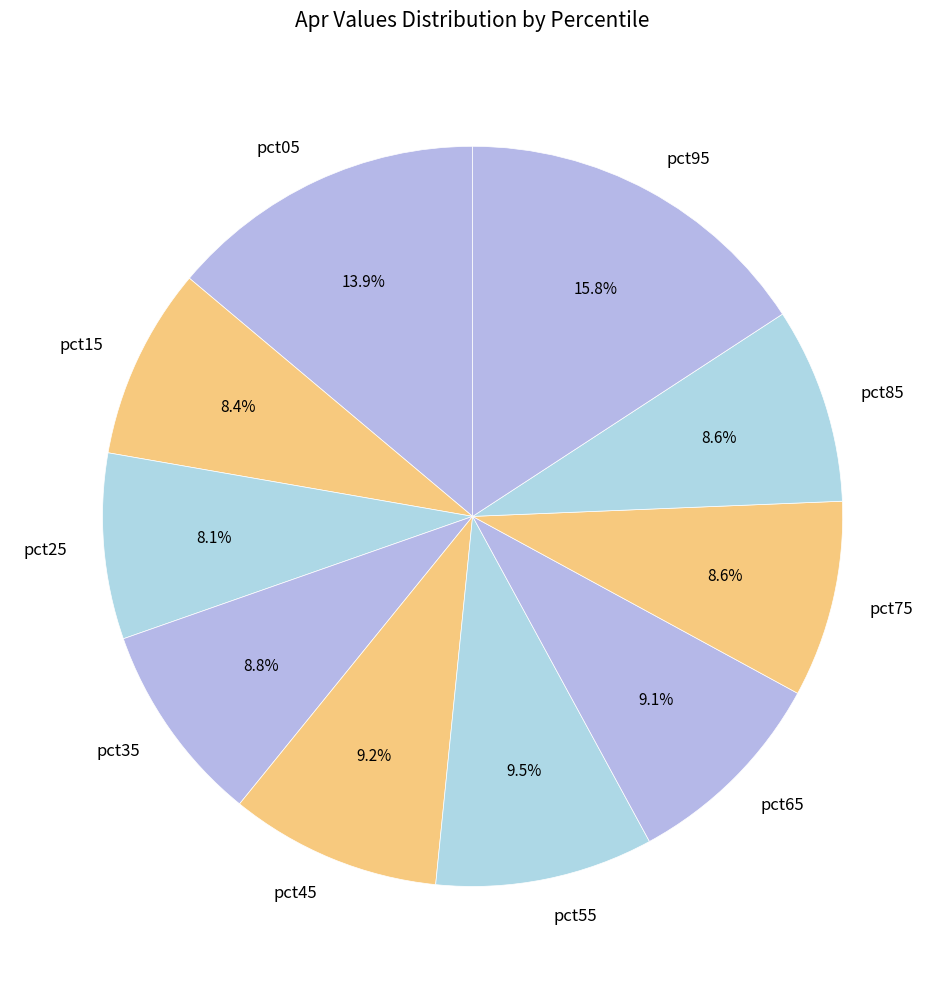

True or false: pct85 accounts for 1% of the total.

False